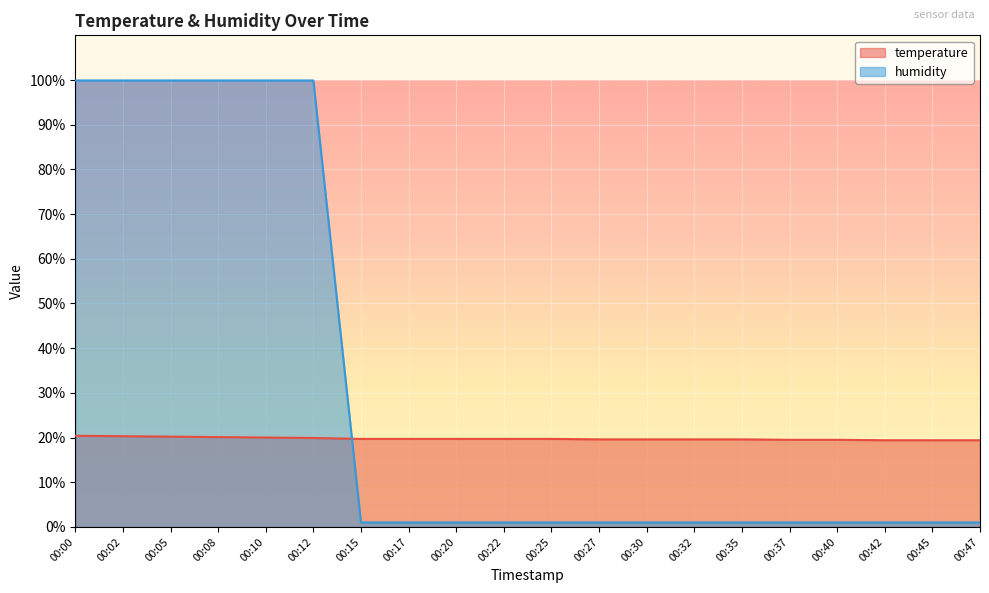

What is the value of the temperature point at the 5th from the left?

20.0